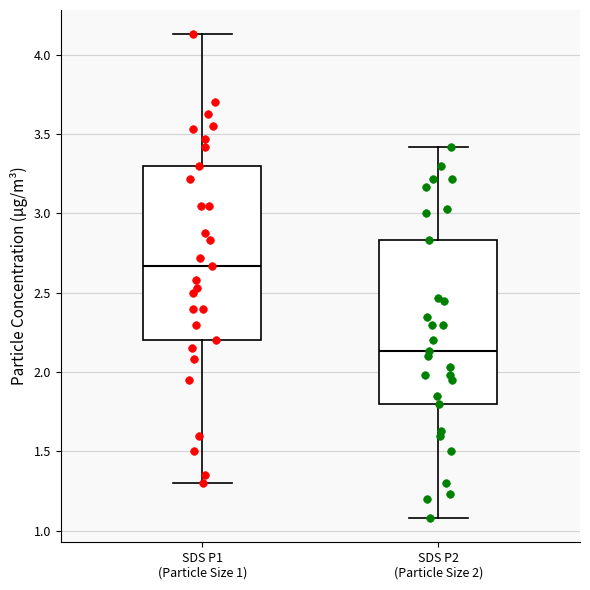

Where does the upper whisker of the box for SDS P1 (Particle Size 1) end on the y-axis? The values are not printed on the chart, so give them approximately, as read against the axis.

4.15